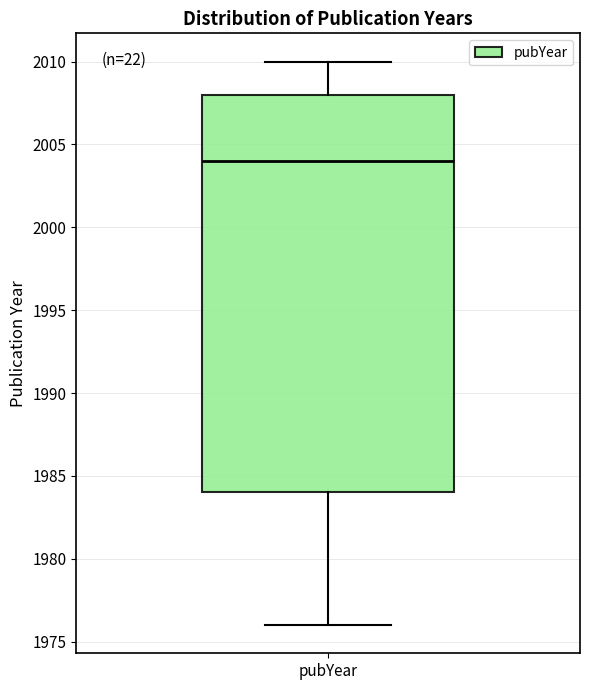

Transcribe this box plot: give where the median line is, the range the box spans, and where the two whiskers end, as read against the y-axis. The values are not printed on the chart, so give them approximately, as read against the axis.

median 2004, box 1984 to 2008, whiskers 1976 to 2010